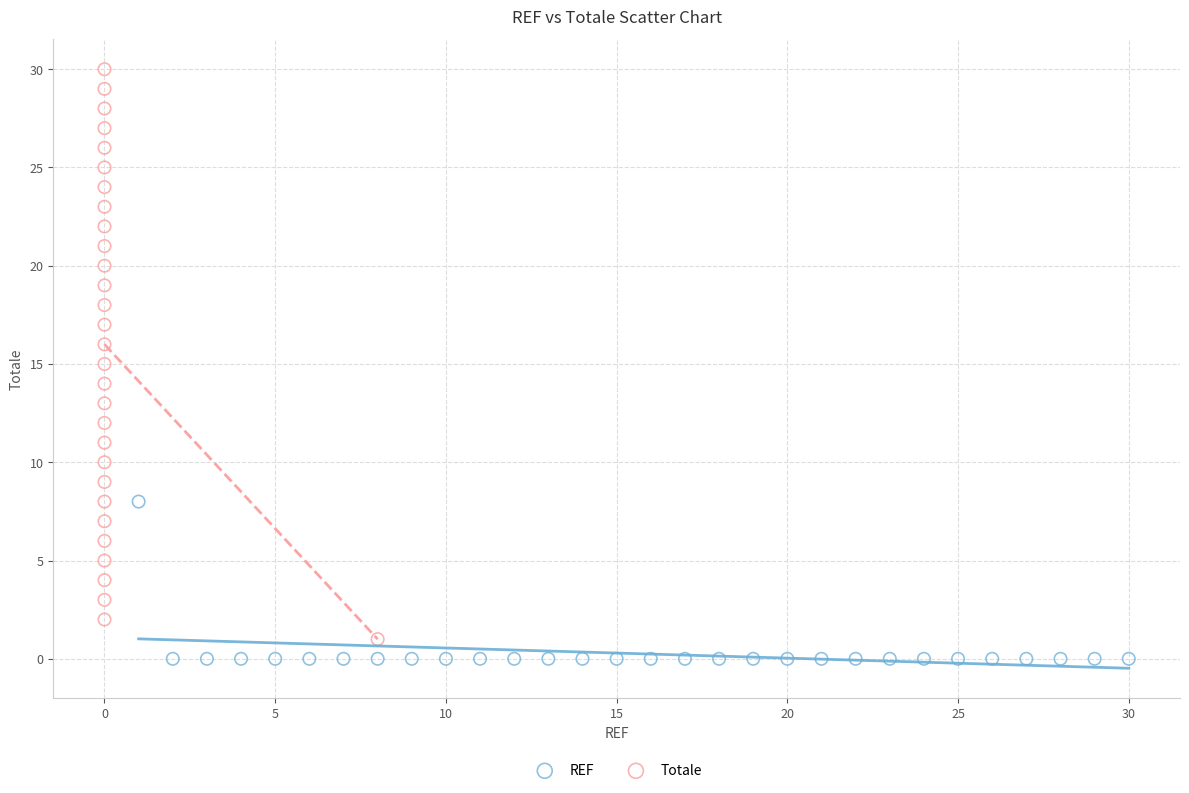

What are all the series names shown in the legend?

REF, Totale